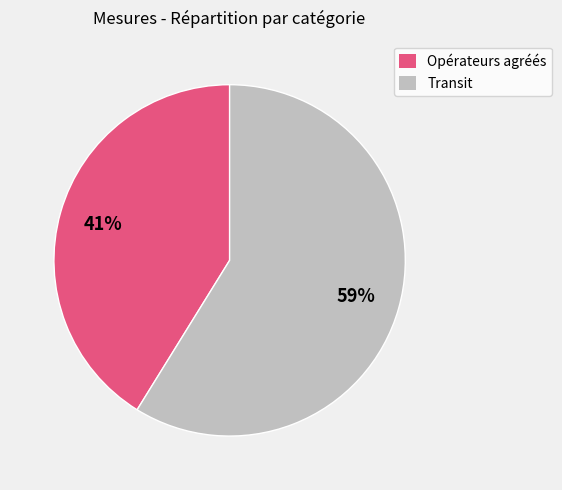

Which category has the smallest portion of the pie?

Opérateurs agréés